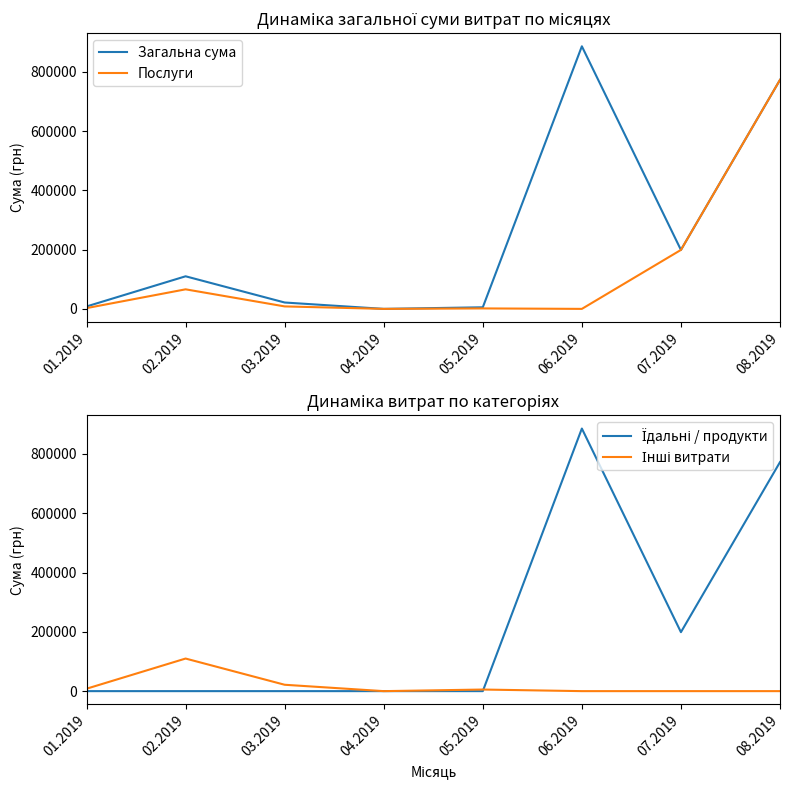

What is the label of the 2nd point from the left?

02.2019